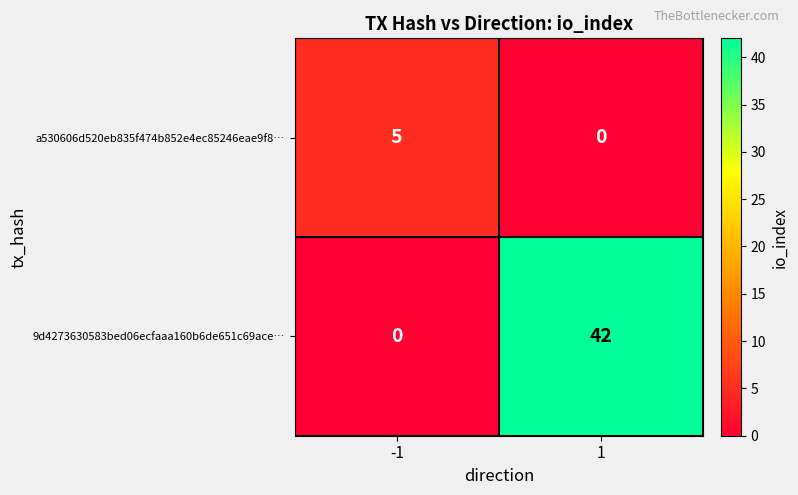

Which series has the largest total across all categories?

9d4273630583bed06ecfaaa160b6de651c69ace…